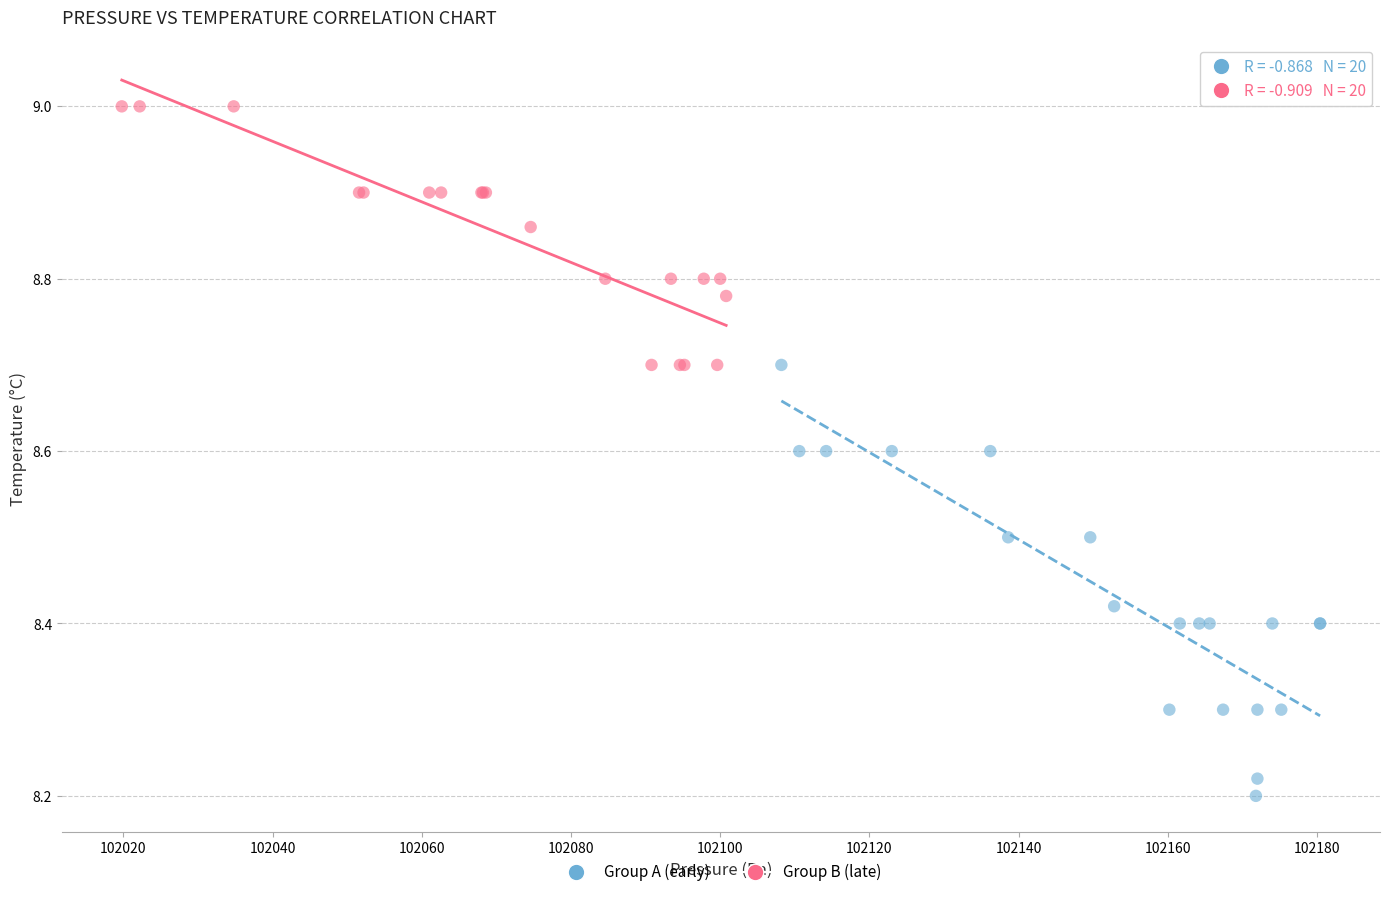

Which series has the largest Y range (max minus min)?

Group A (early)